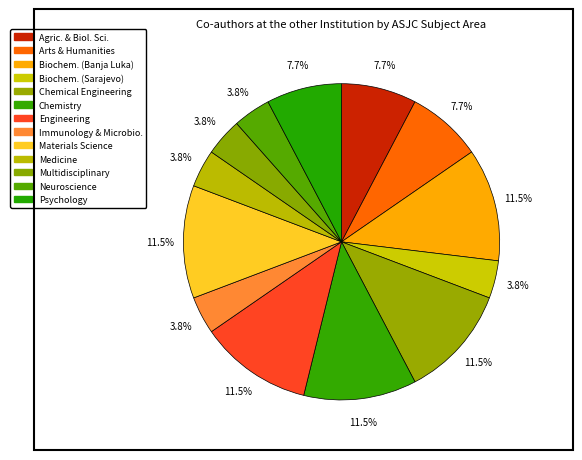

How many slices are in this pie chart?

13